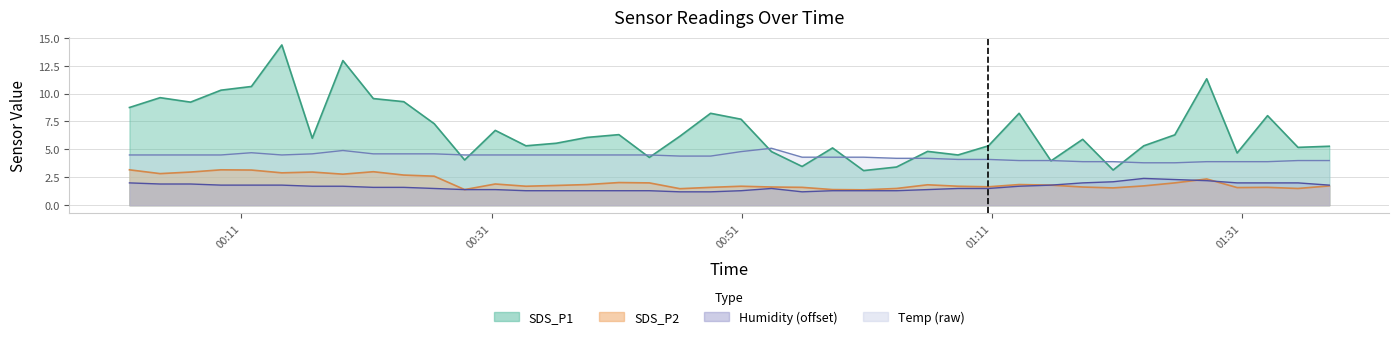

Where is SDS_P2 nearest to the value 2?

2021/04/14 00:43:37